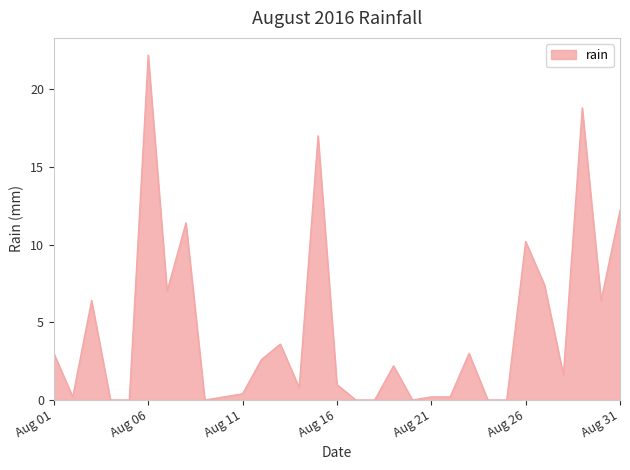

What is the maximum value shown in the chart?

22.2